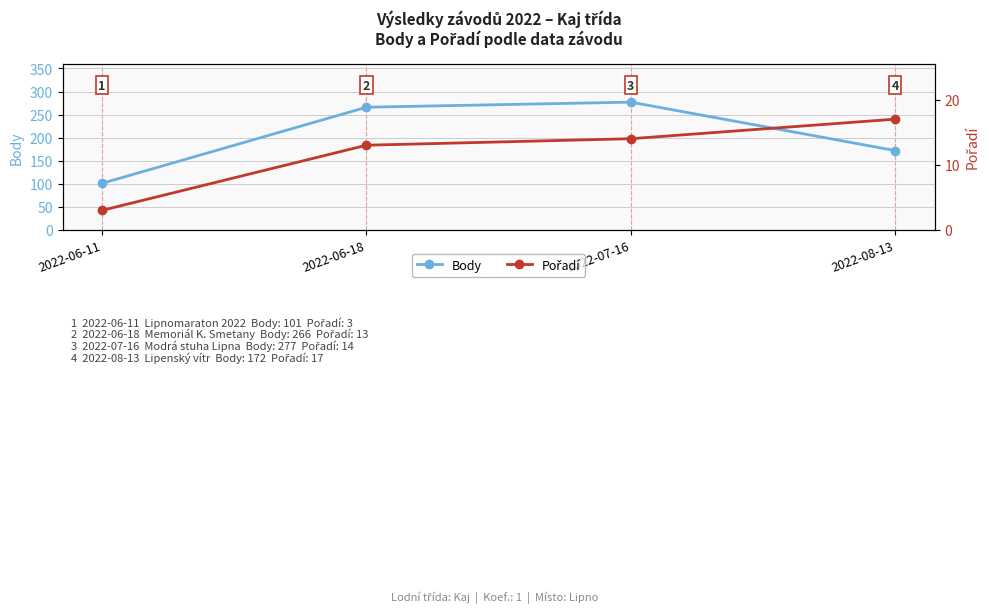

Which series has the largest range (max minus min)?

Body